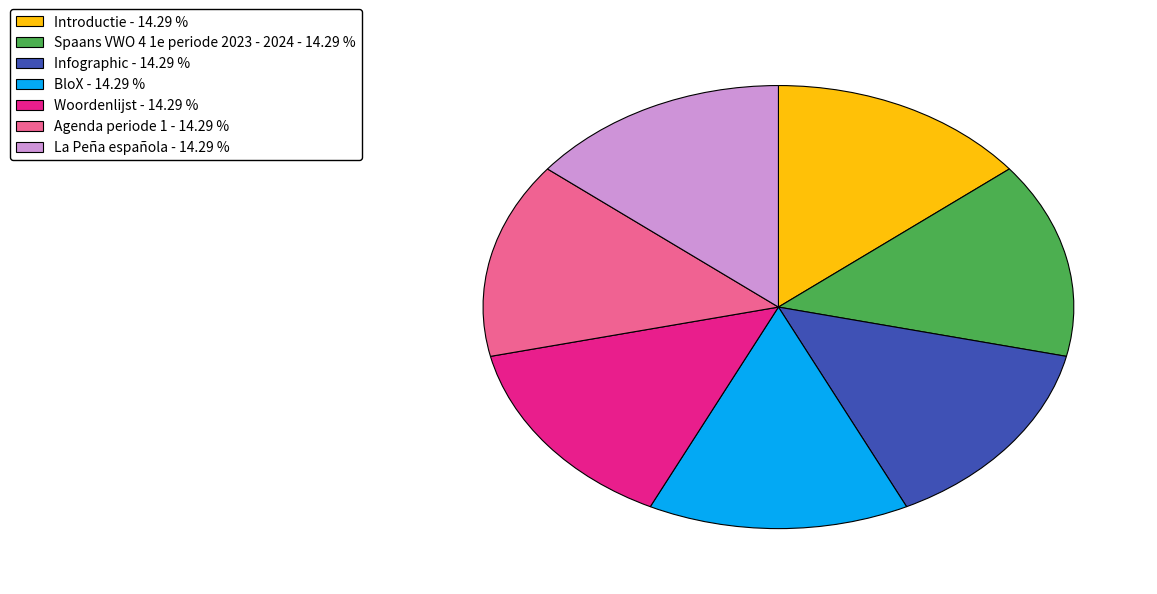

Approximately how many times larger is the value at La Peña española compared to Infographic?

1.0